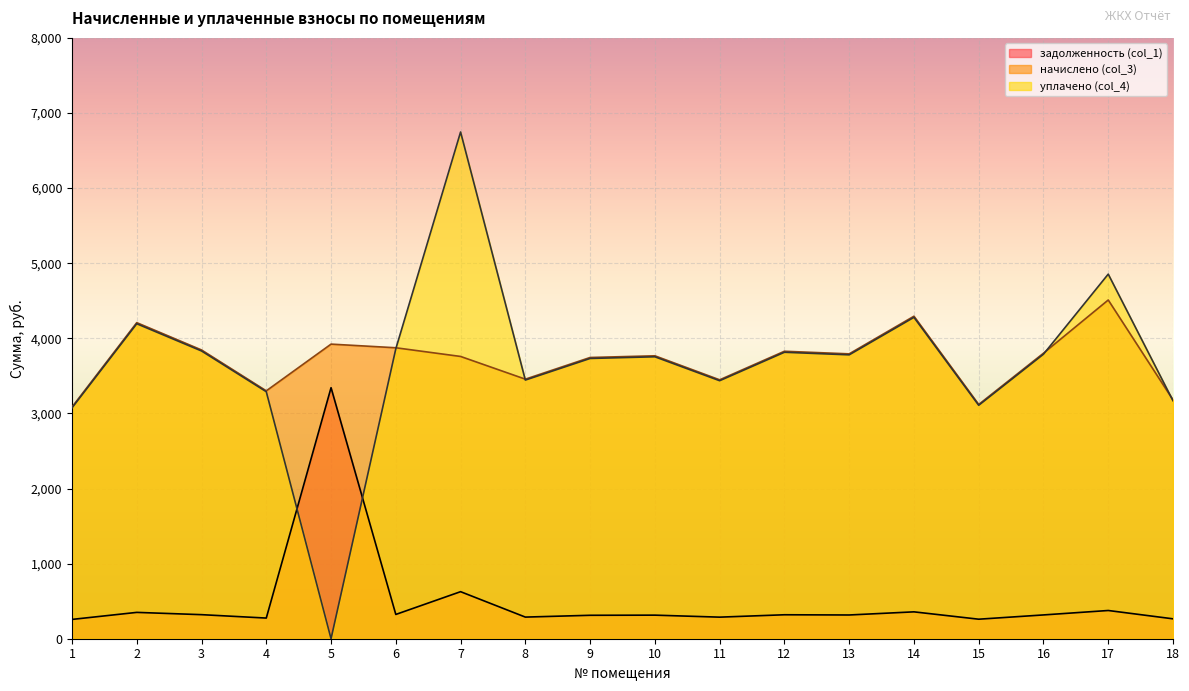

What is the difference between the задолженность (col_1) values at 11 and 6?

36.0